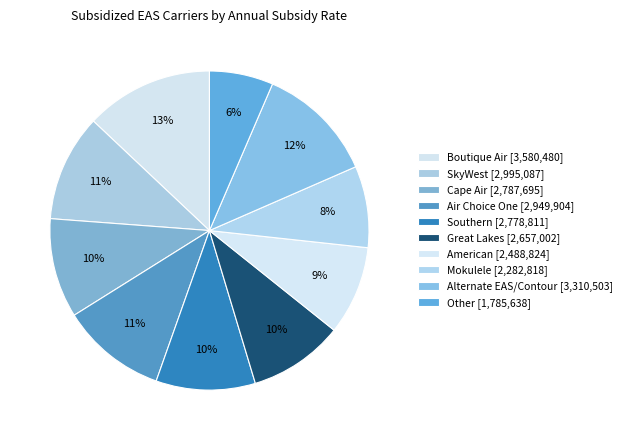

The Cape Air slice represents 10% of the pie. True or false?

True